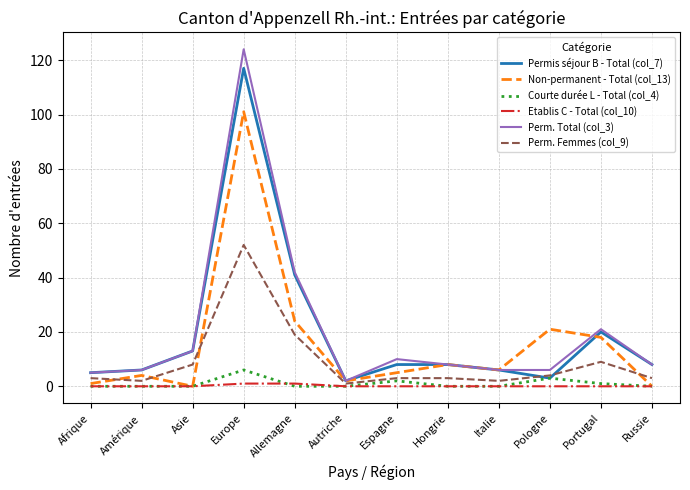

What is the difference between the highest and lowest values at Pologne?

21